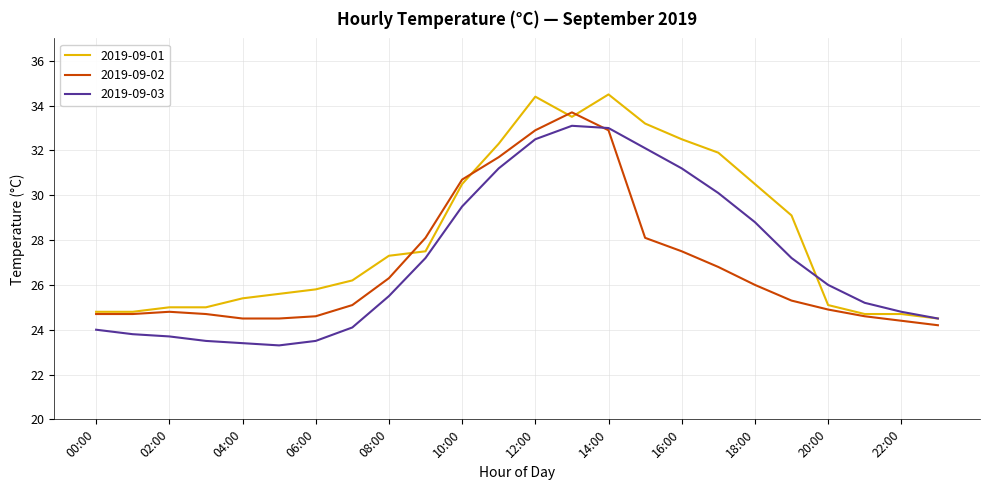

What is the maximum value shown in the chart?

34.5